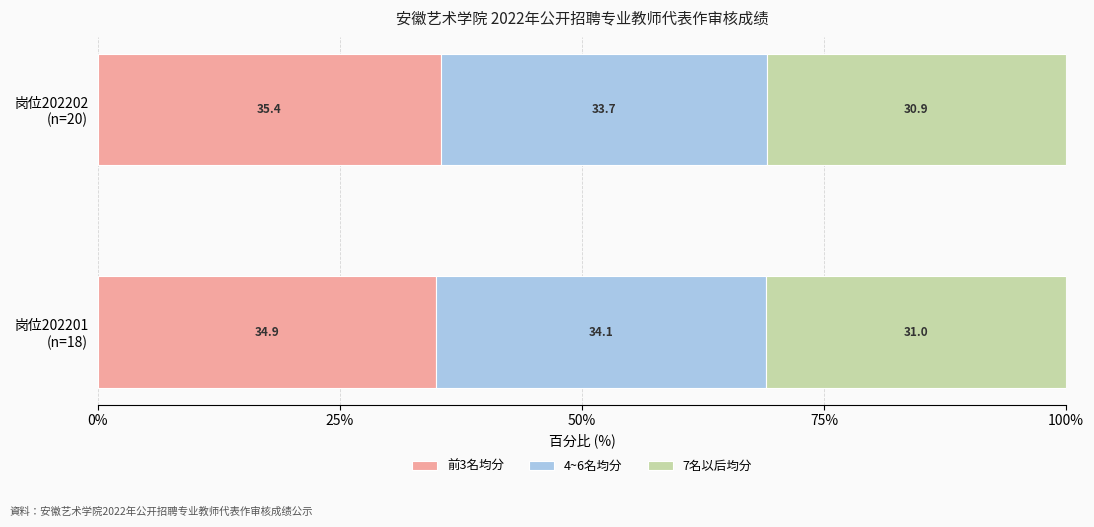

What is the lowest value of the 前3名均分 series?

34.9